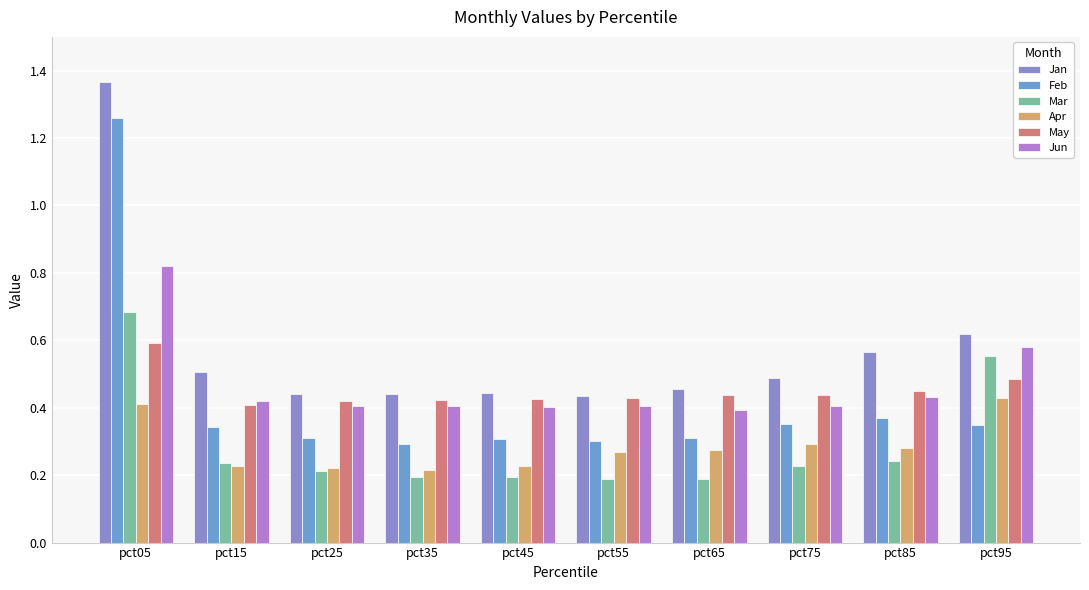

What is the total value across all series at pct05?

5.1